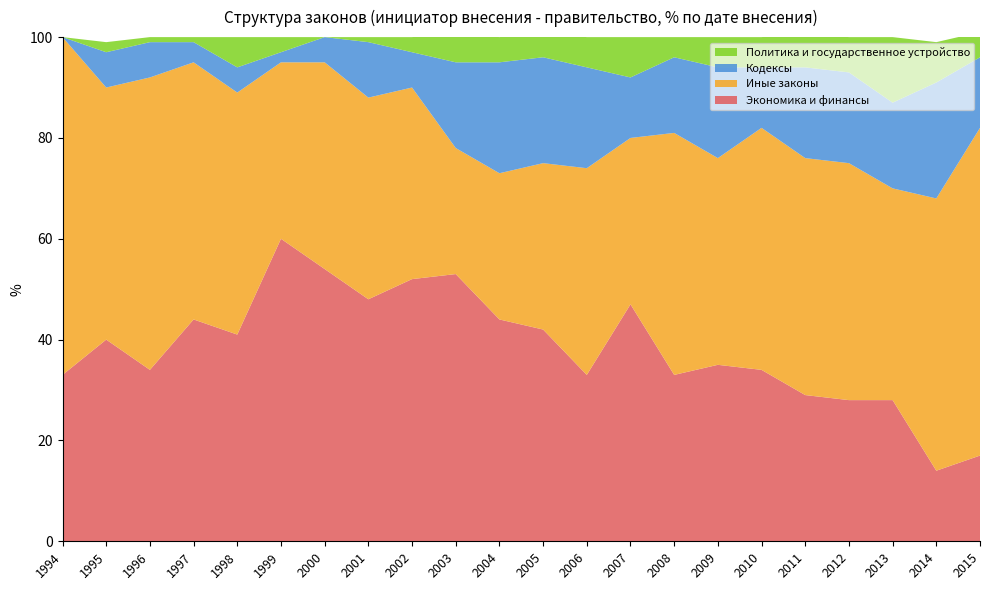

Where is Политика и государственное устройство nearest to the value 6?

1998